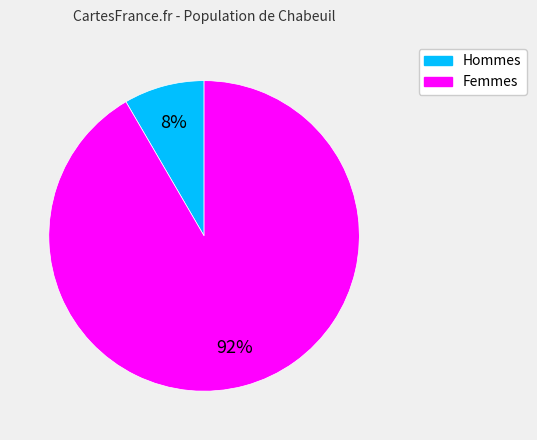

How many slices are in this pie chart?

2